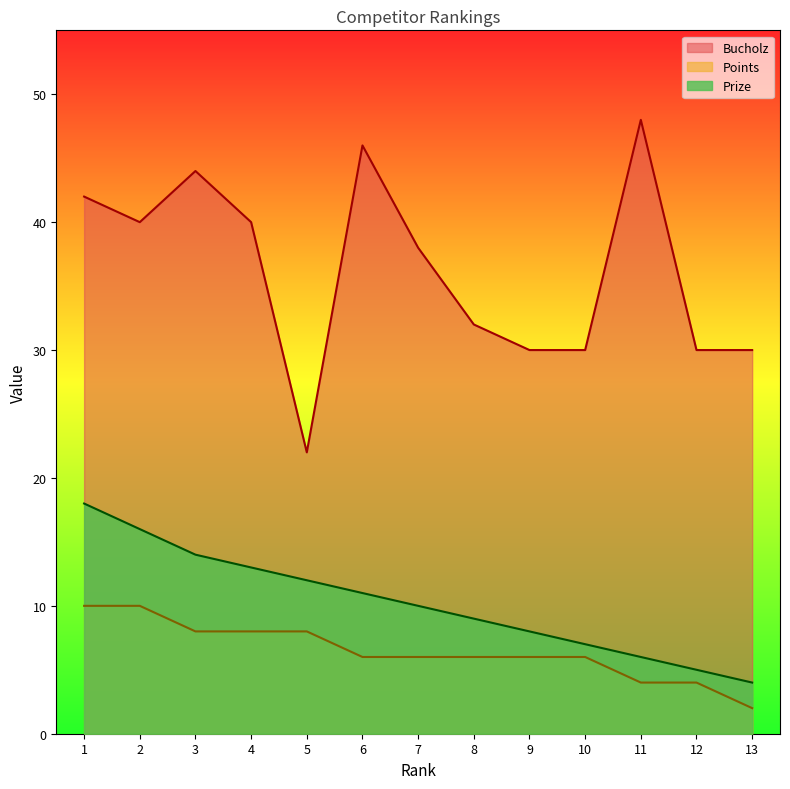

What value does the Points series have at 9?

6